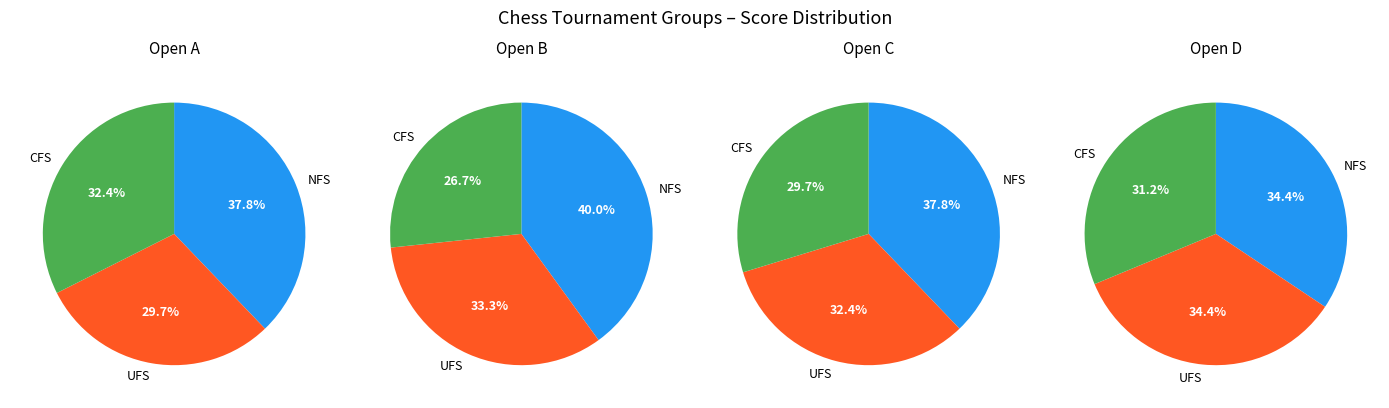

What is the smallest slice in the pie chart?

Open B